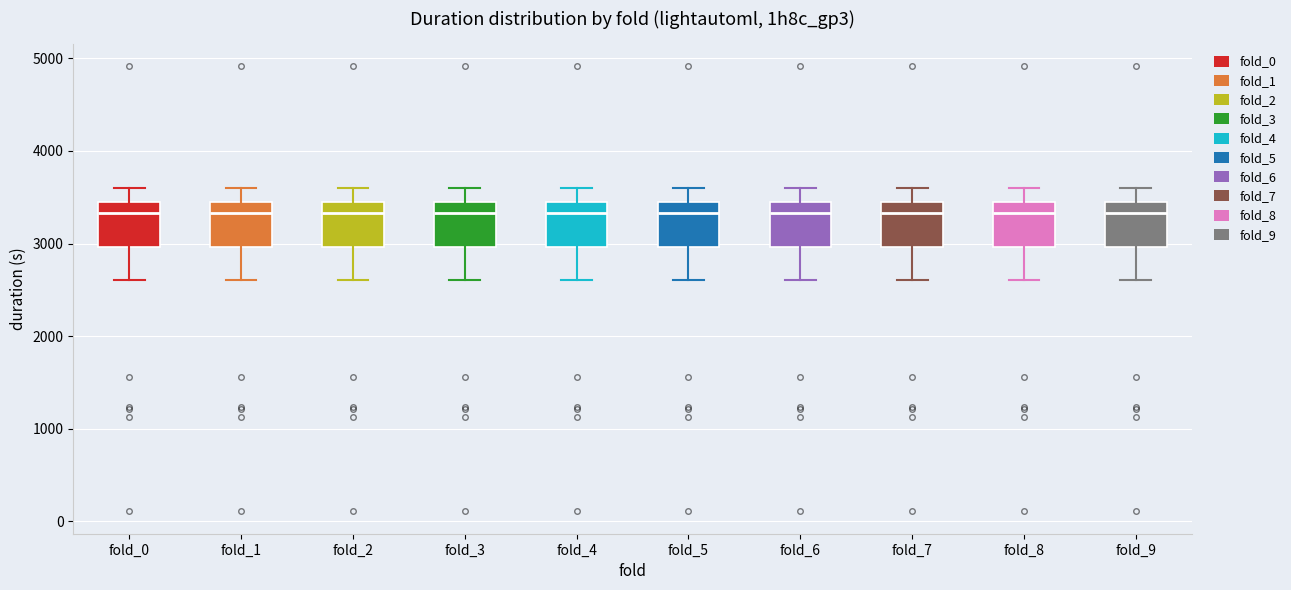

Where is the upper edge of the box for fold_9 on the y-axis? The values are not printed on the chart, so give them approximately, as read against the axis.

3400